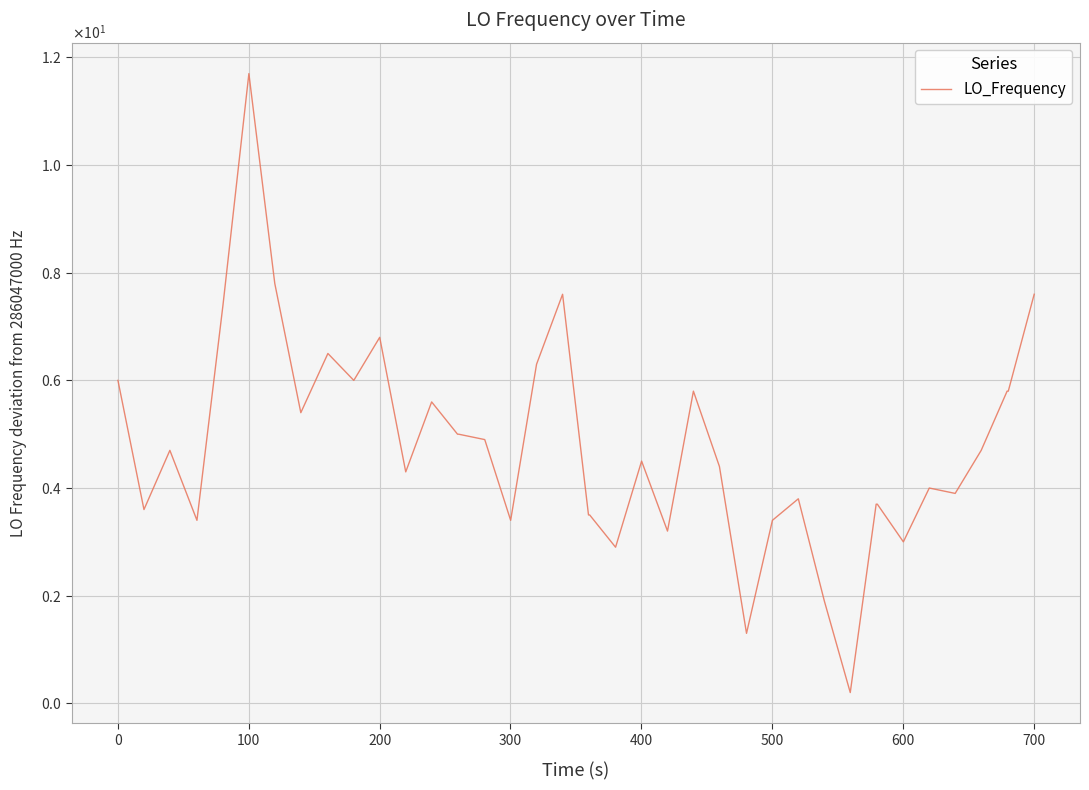

True or false: the data has more than 2 interior local peaks.

True